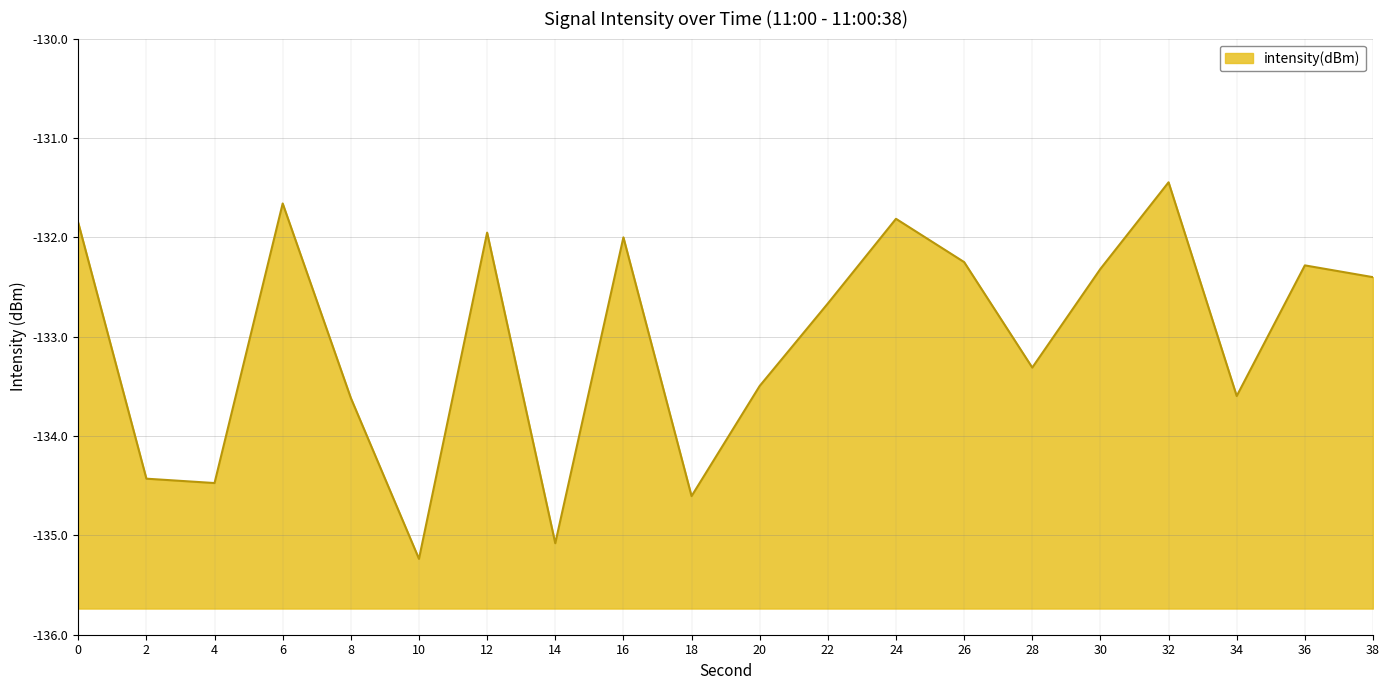

The chart shows a value of -134.5 at 4. True or false?

True